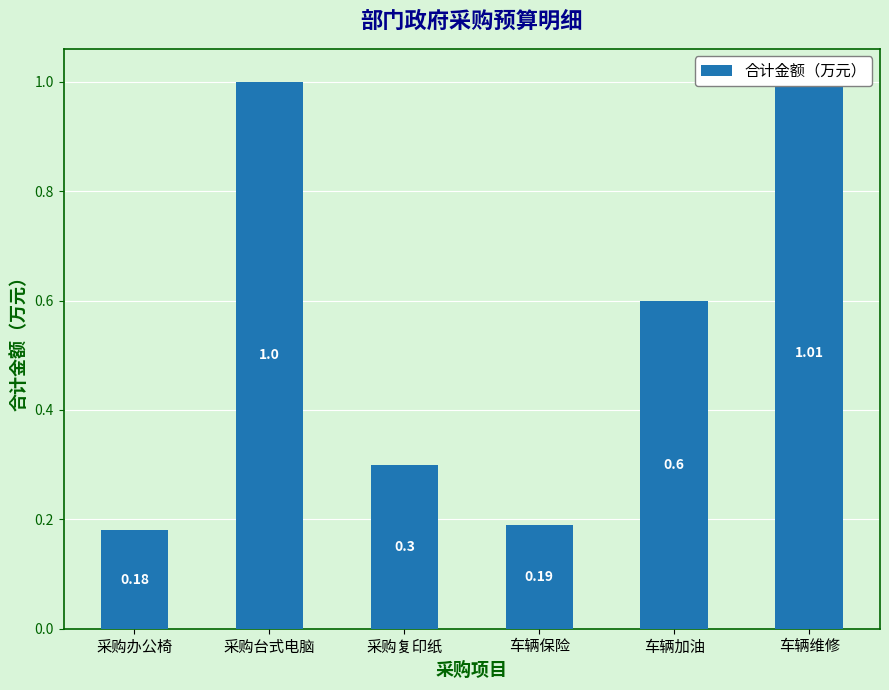

Rank the categories by value from highest to lowest.

车辆维修, 采购台式电脑, 车辆加油, 采购复印纸, 车辆保险, 采购办公椅